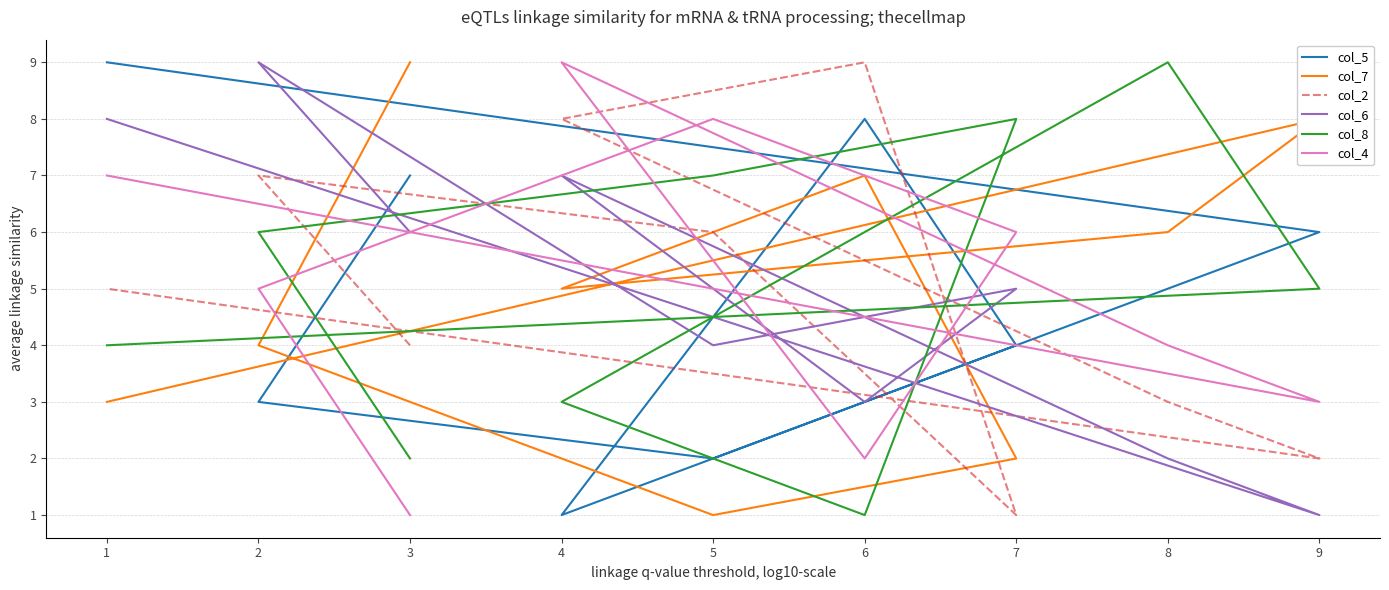

Rank the series by their maximum value, from lowest to highest.

col_5, col_7, col_2, col_6, col_8, col_4